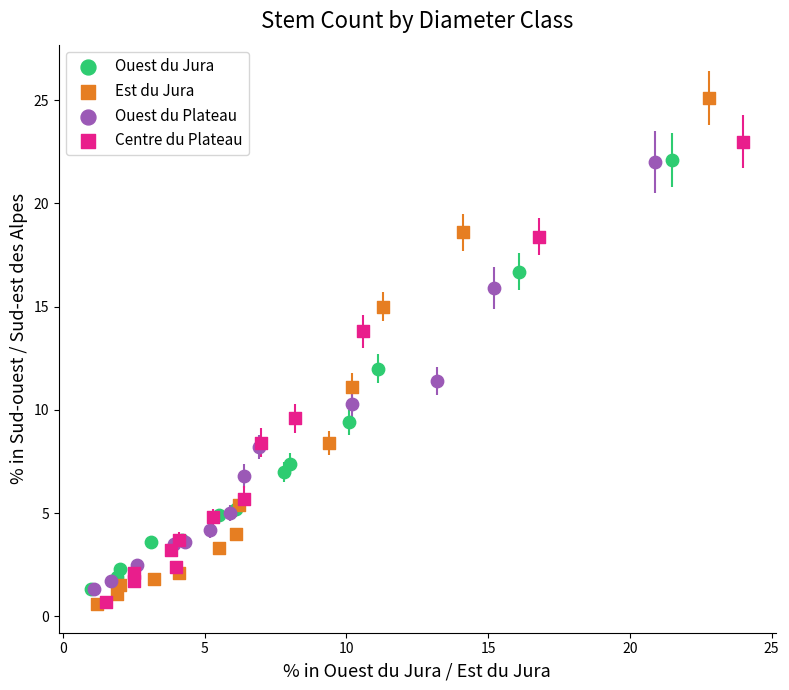

Which series contains the highest Y value?

Est du Jura